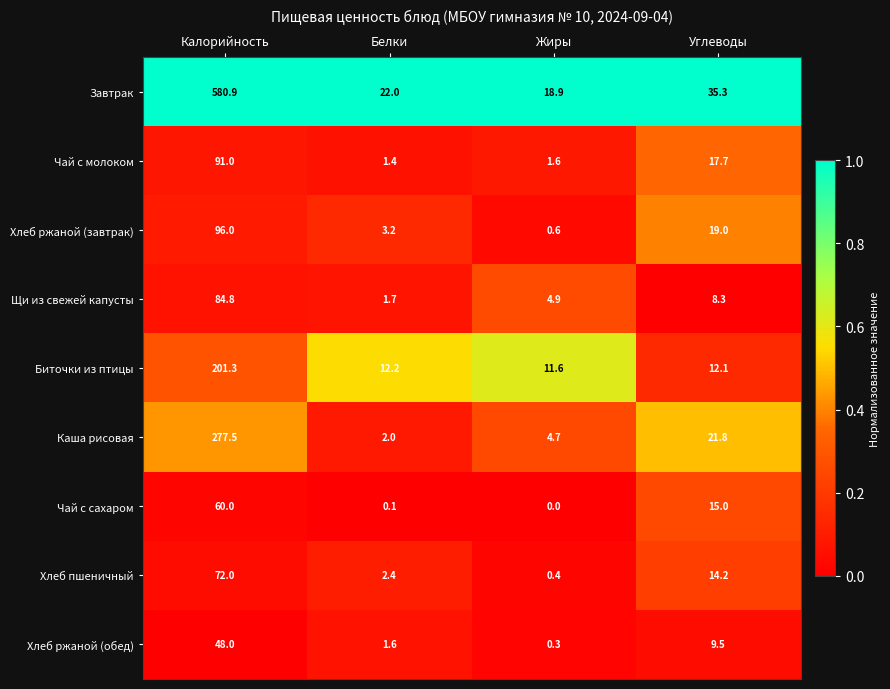

What is the difference between the Чай с сахаром values at Углеводы and Жиры?

15.0